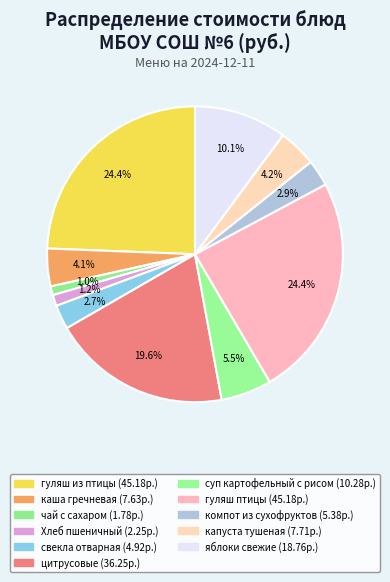

Is it true that свекла отварная is 1% of the pie?

False